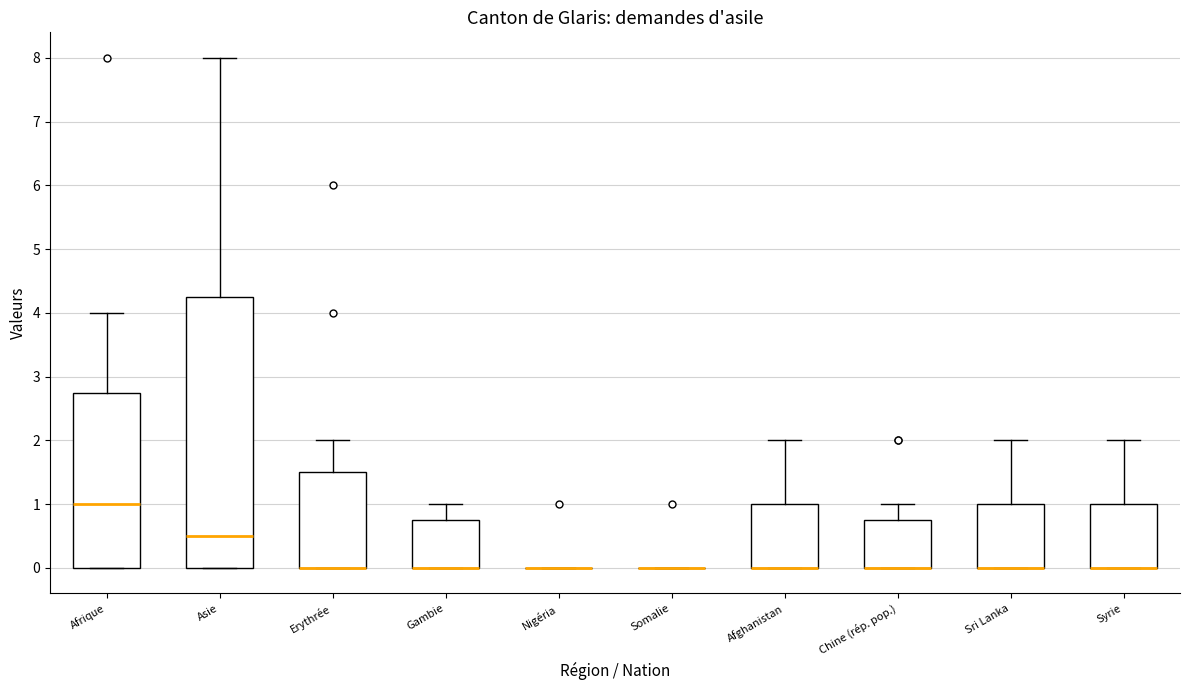

Reading left to right, read every box against the y-axis: the position of its median line, the range the box covers, and the ends of its whiskers. The values are not printed on the chart, so give them approximately, as read against the axis.

Afrique: median 1.0, box 0.0 to 2.8, whiskers 0.0 to 4.0
Asie: median 0.5, box 0.0 to 4.3, whiskers 0.0 to 8.0
Erythrée: median 0.0 (drawn on the box's lower edge), box 0.0 to 1.5, whiskers 0.0 to 2.0
Gambie: median 0.0 (drawn on the box's lower edge), box 0.0 to 0.8, whiskers 0.0 to 1.0
Nigéria: box collapsed to a line at 0.0, whiskers 0.0 to 0.0
Somalie: box collapsed to a line at 0.0, whiskers 0.0 to 0.0
Afghanistan: median 0.0 (drawn on the box's lower edge), box 0.0 to 1.0, whiskers 0.0 to 2.0
Chine (rép. pop.): median 0.0 (drawn on the box's lower edge), box 0.0 to 0.8, whiskers 0.0 to 1.0
Sri Lanka: median 0.0 (drawn on the box's lower edge), box 0.0 to 1.0, whiskers 0.0 to 2.0
Syrie: median 0.0 (drawn on the box's lower edge), box 0.0 to 1.0, whiskers 0.0 to 2.0